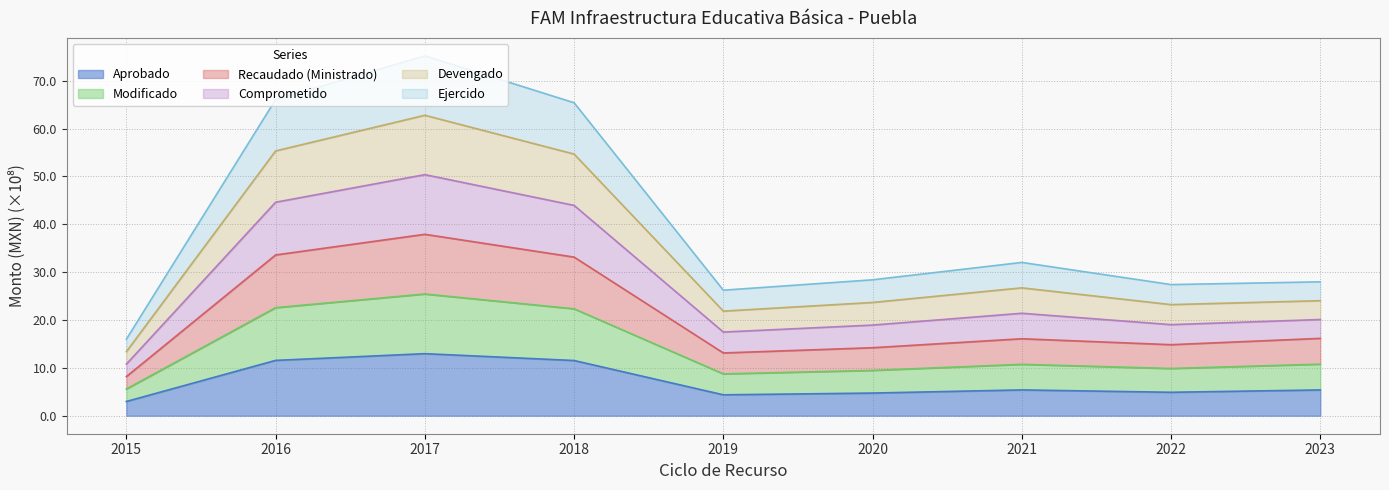

True or false: Aprobado has a value of 7.6 at 2020.

False